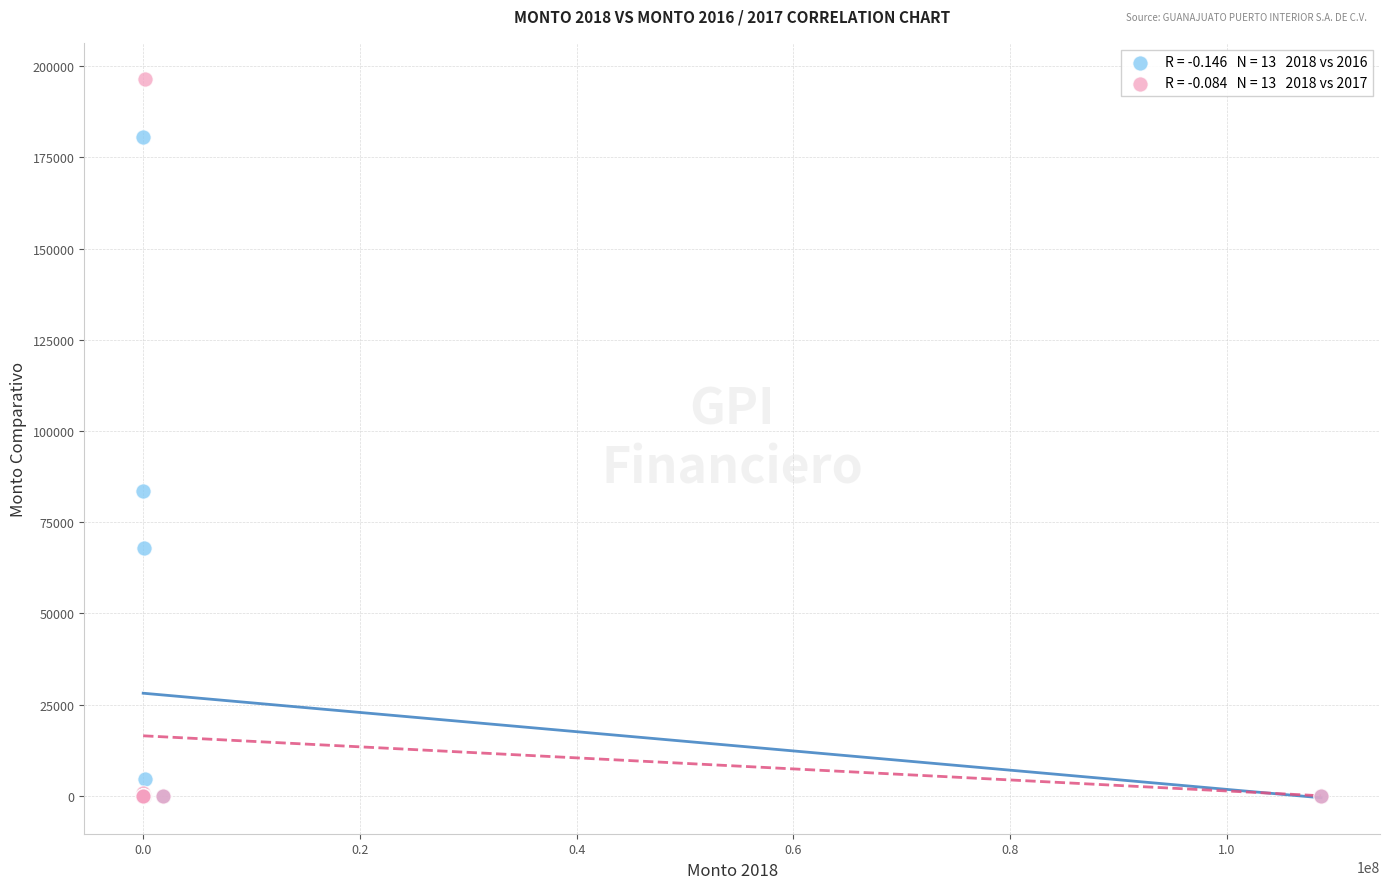

Across all series, what Y value is closest to 98271?

83477.5